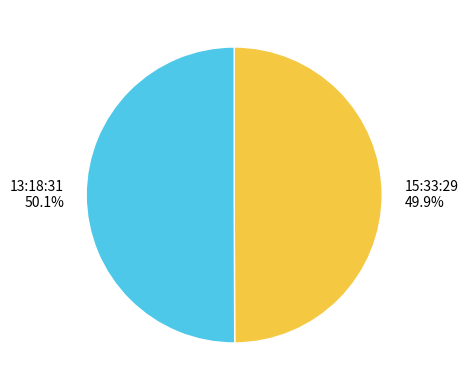

To the nearest percent, what percentage of the pie is 13:18:31?

50%